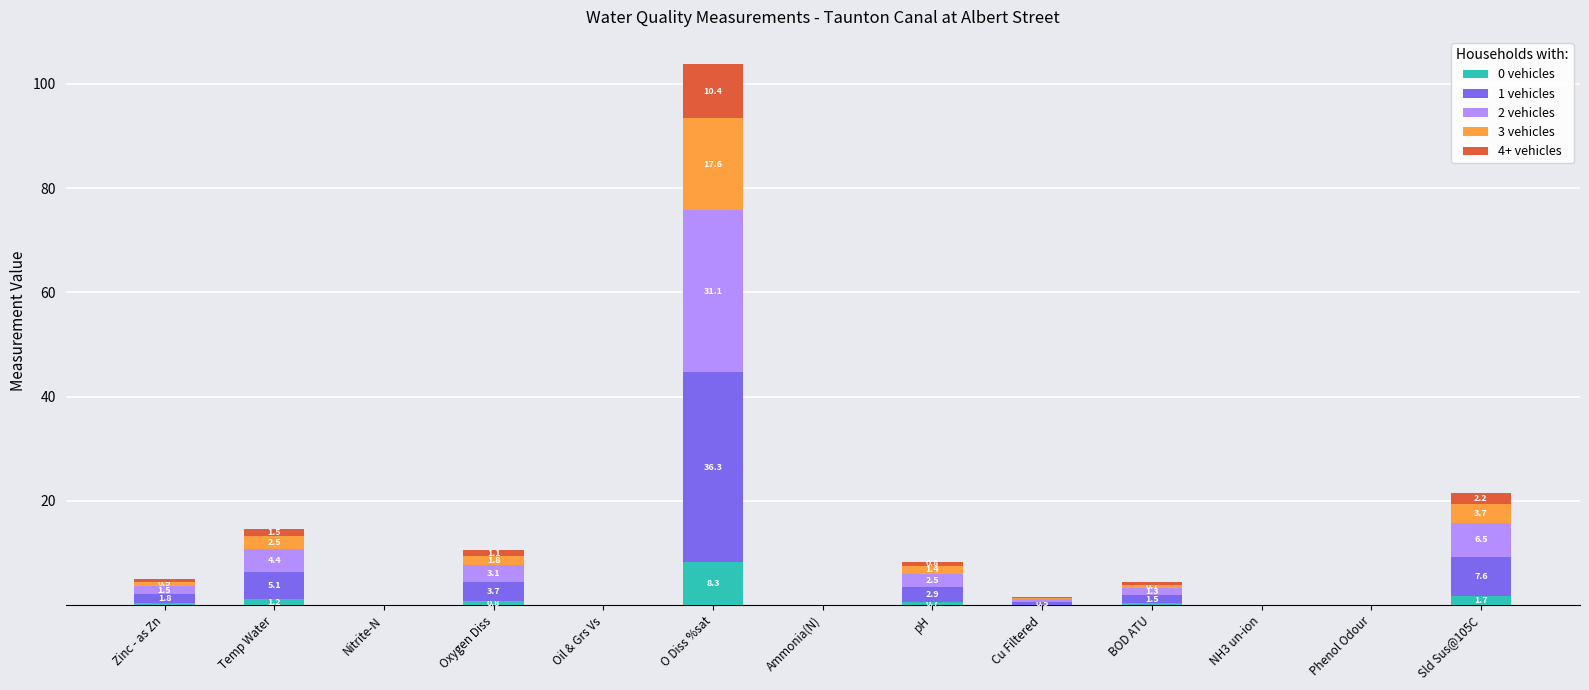

At which category is the sum across all series the highest?

O Diss %sat